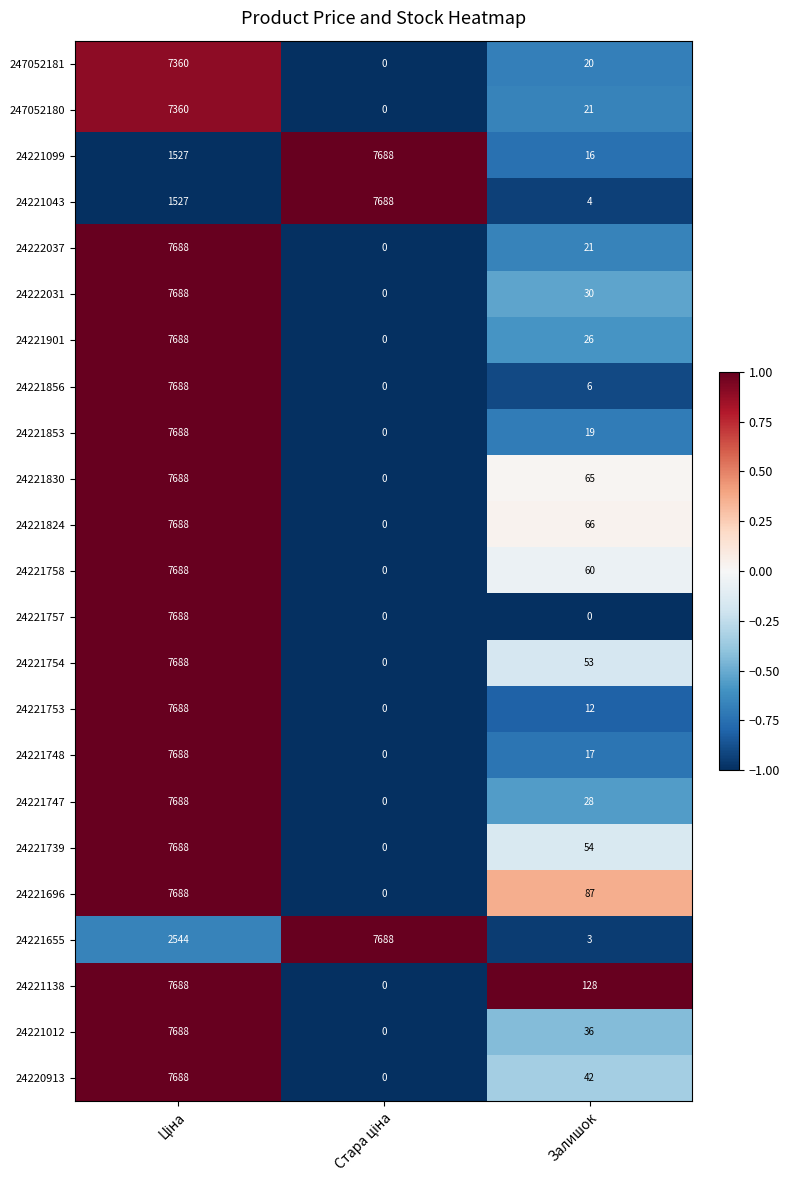

True or false: 24221758 has a value of 60 at Залишок.

True